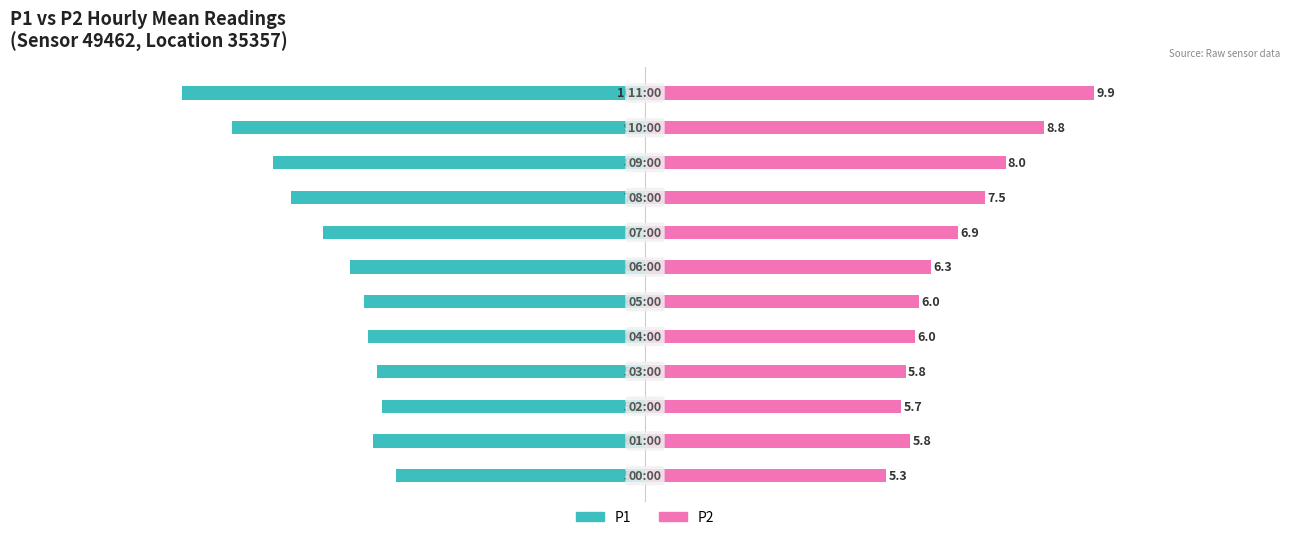

What is the average value of the P1 series?

-7.0